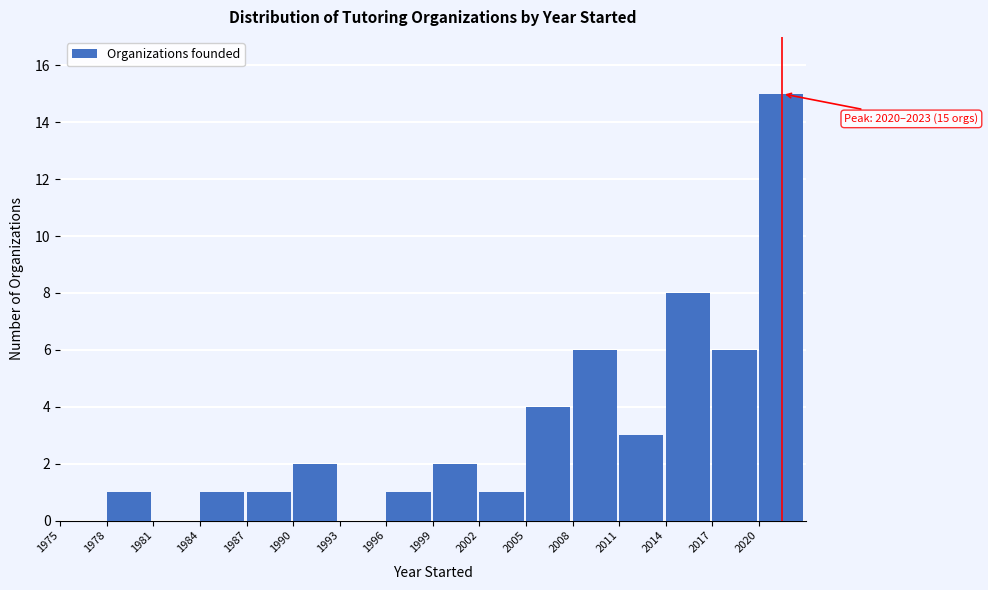

Over which range of the x-axis is the bar tallest?

2020 to 2023